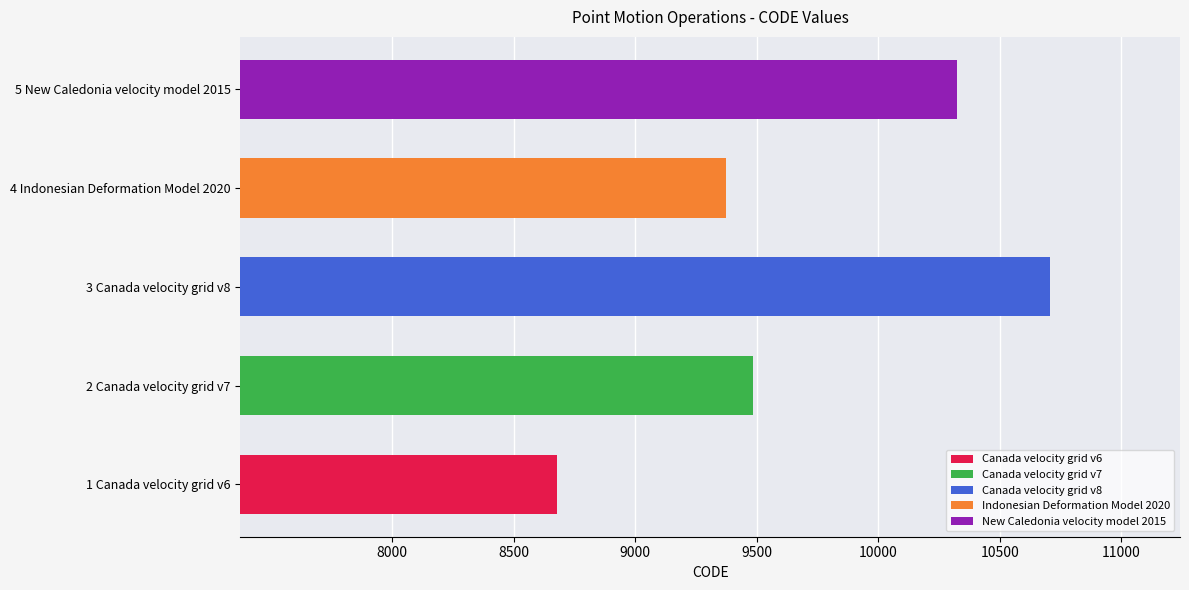

What is the greatest value displayed?

10707